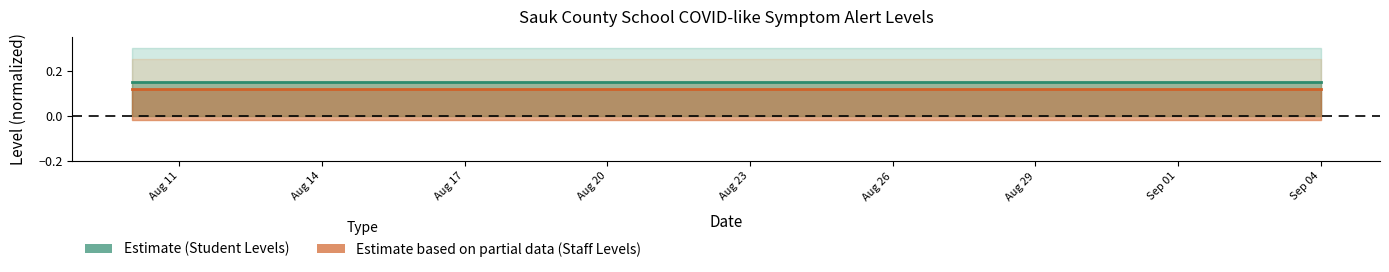

How many series are shown in this chart?

2